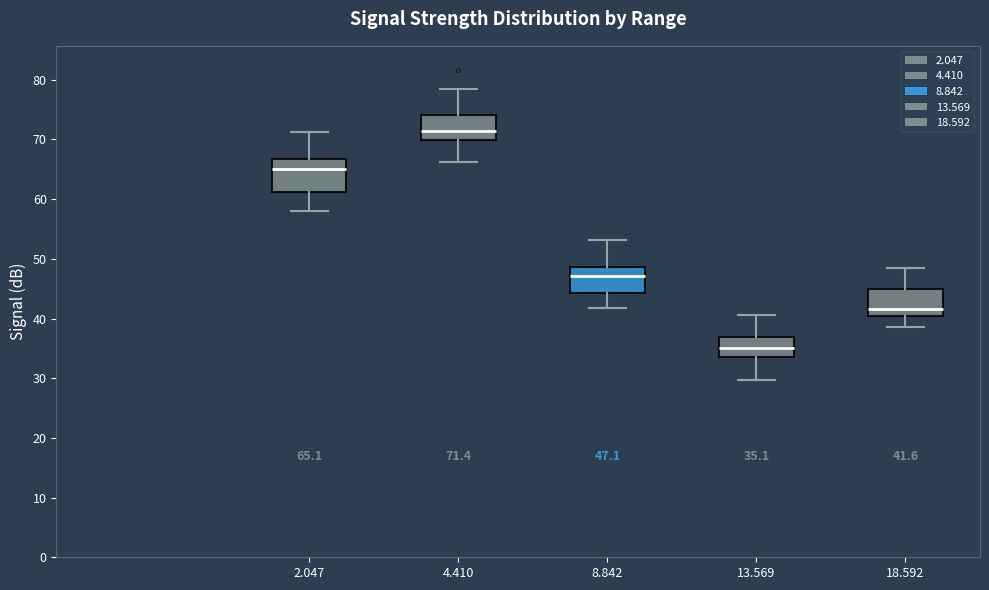

Which box's median line is the highest?

4.410